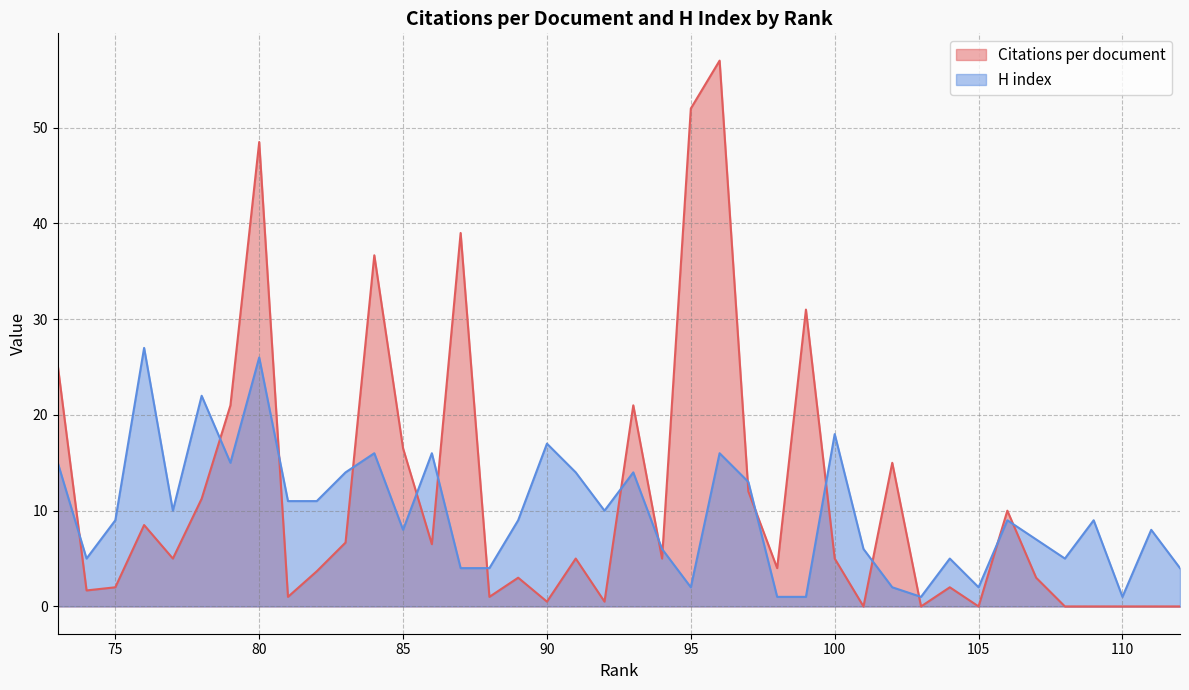

What is the highest value of the Citations per document series?

57.0